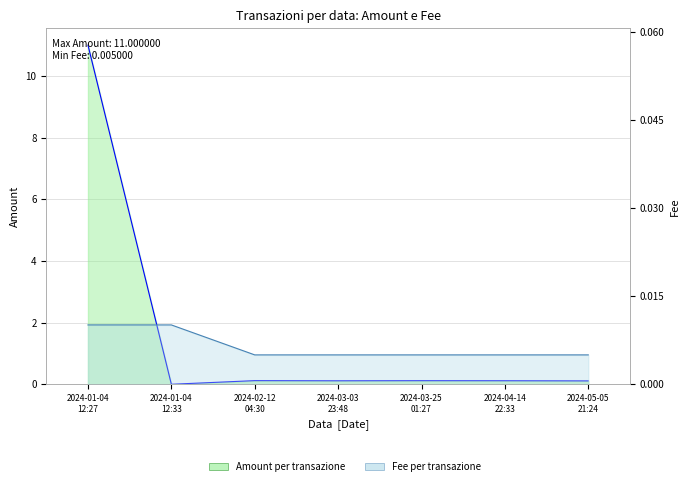

True or false: Fee and Amount intersect in this chart.

True